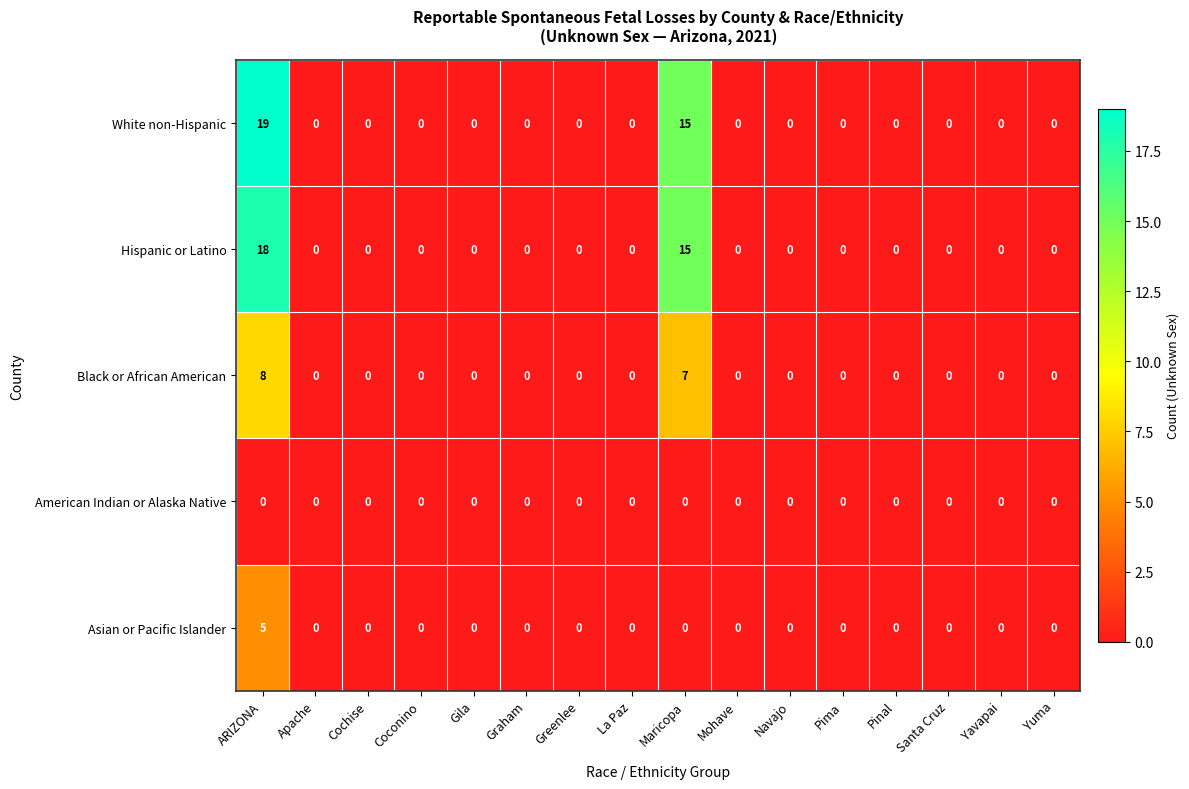

True or false: Asian or Pacific Islander has a value of 0 at Maricopa.

True